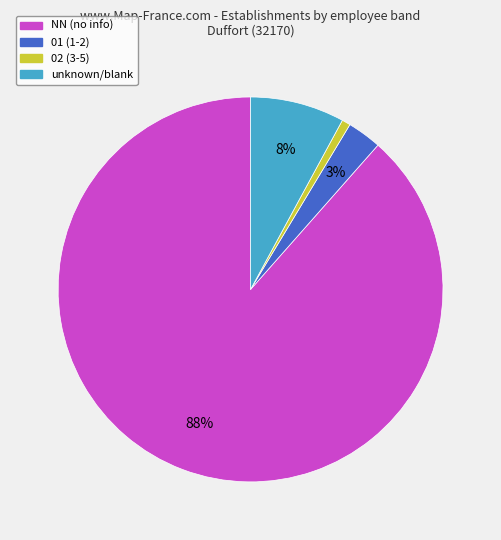

Does any single category account for the majority?

Yes